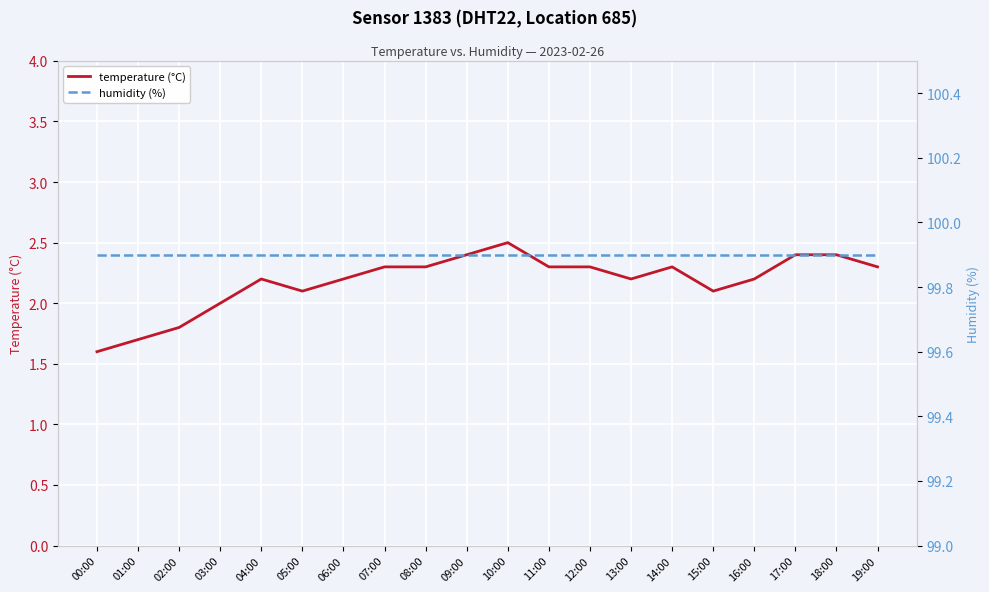

The value of temperature (°C) at 05:00 is 0.7. True or false?

False